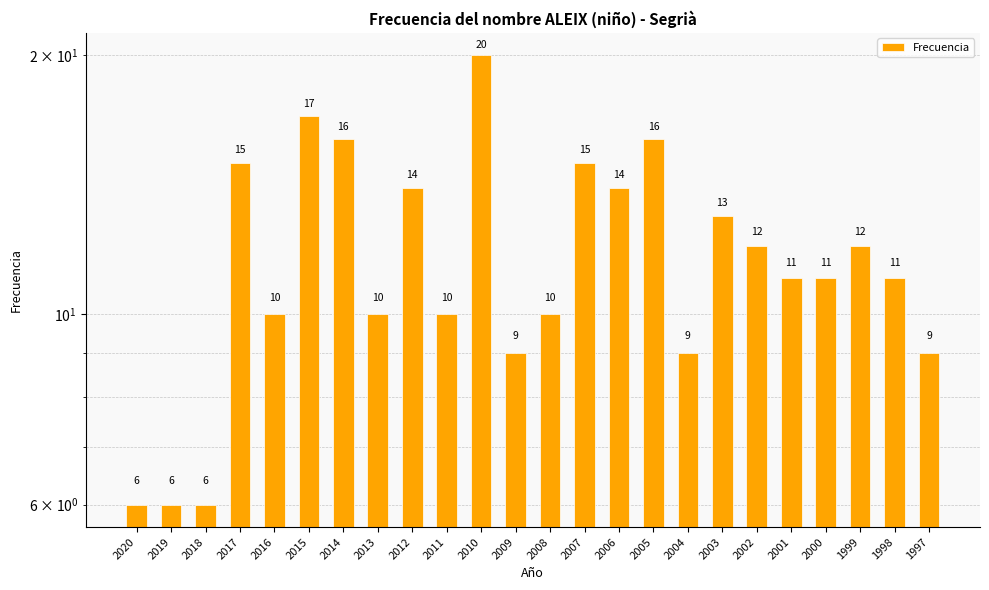

What is the value of the 5th bar from the left?

10